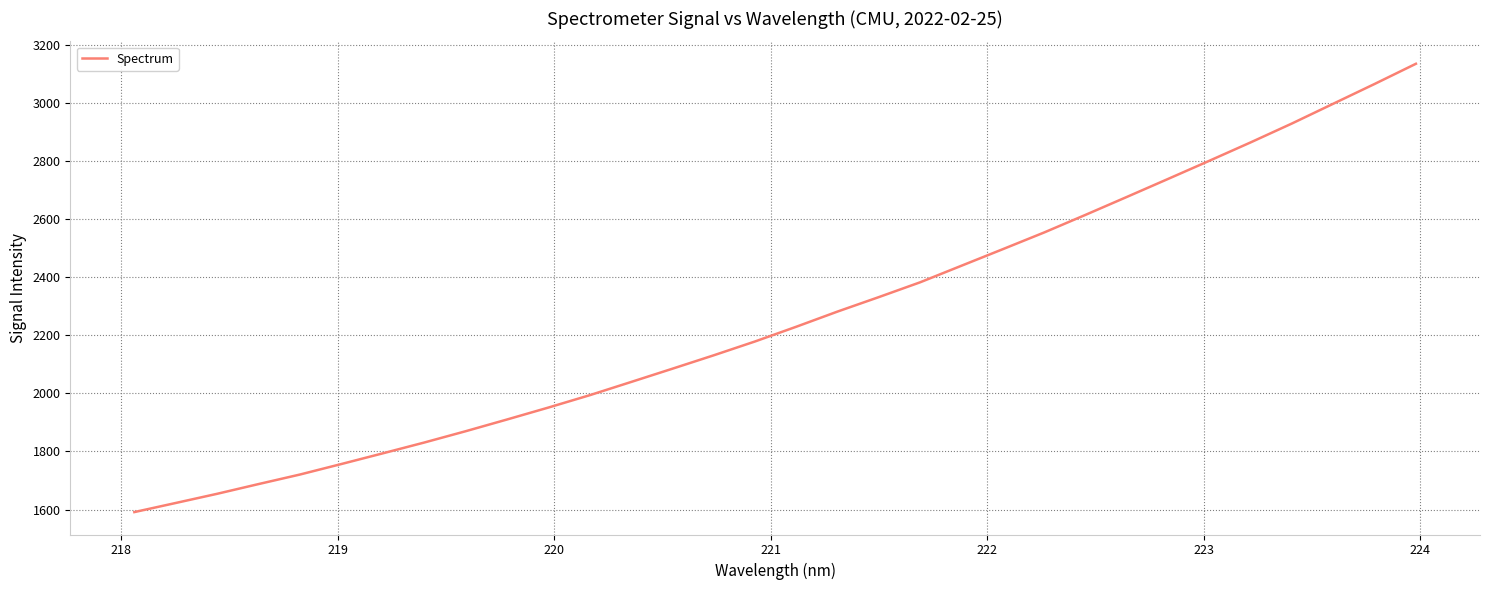

Count the number of data series in this chart.

1